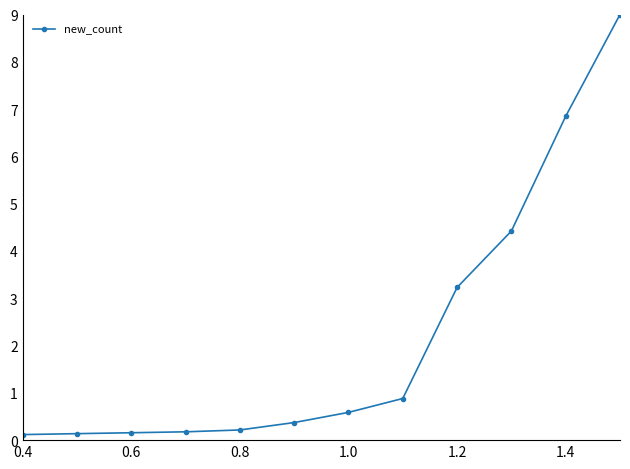

What is the maximum value shown in the chart?

9.0